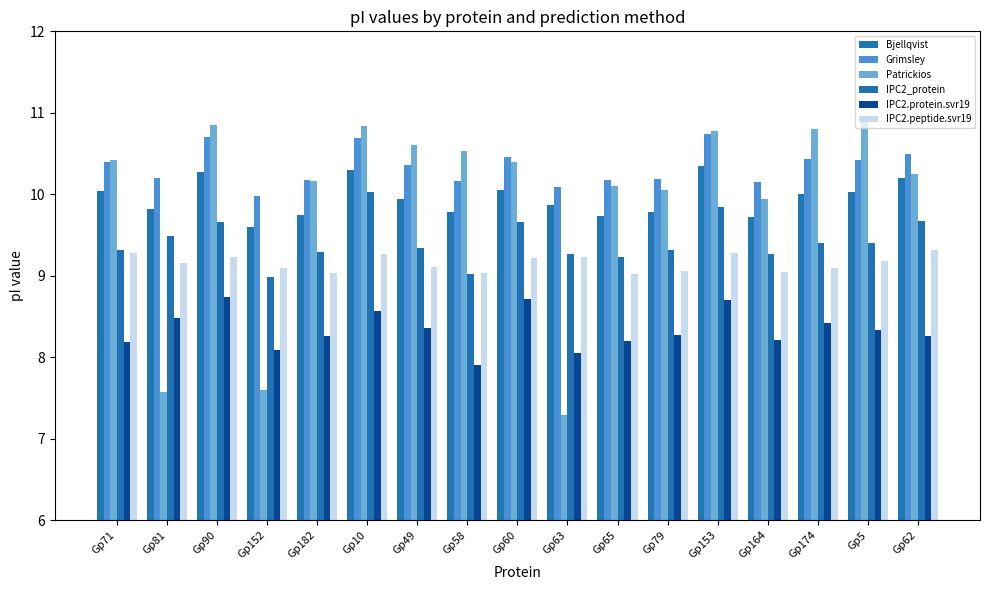

How many series are shown in this chart?

6